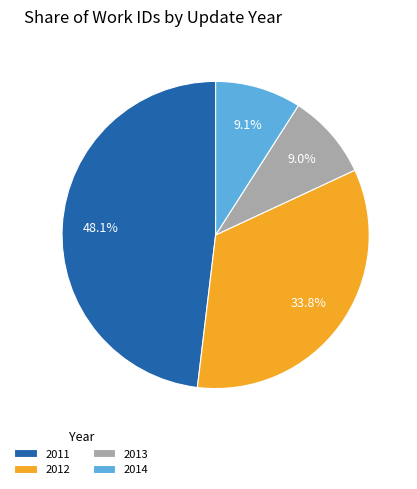

Between 2012 and 2014, which is larger?

2012